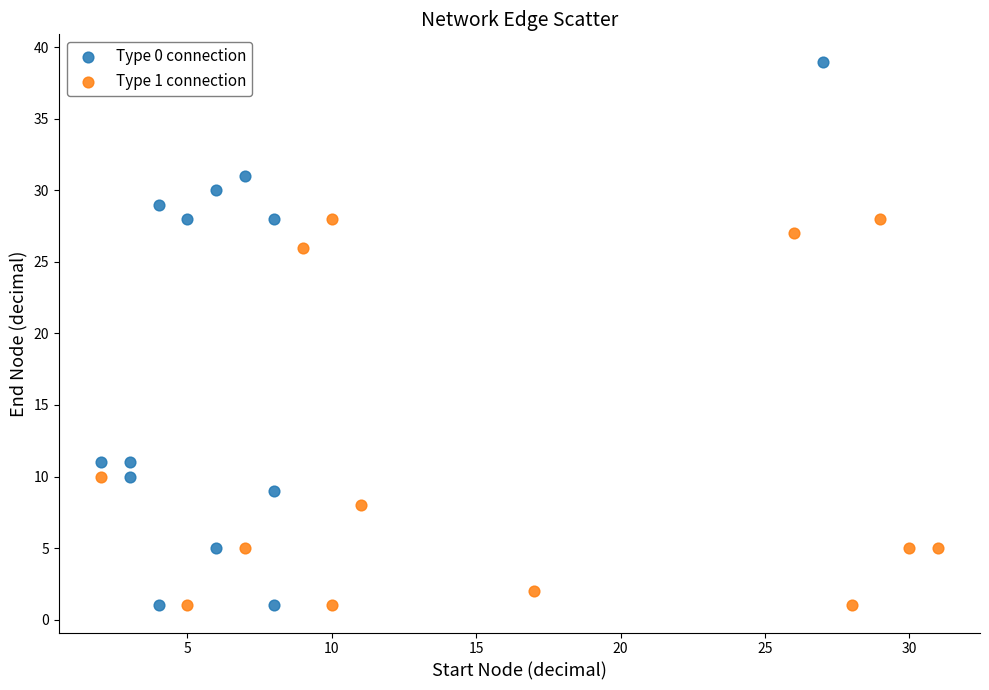

Which series has the widest spread of Y values?

Type 0 connection